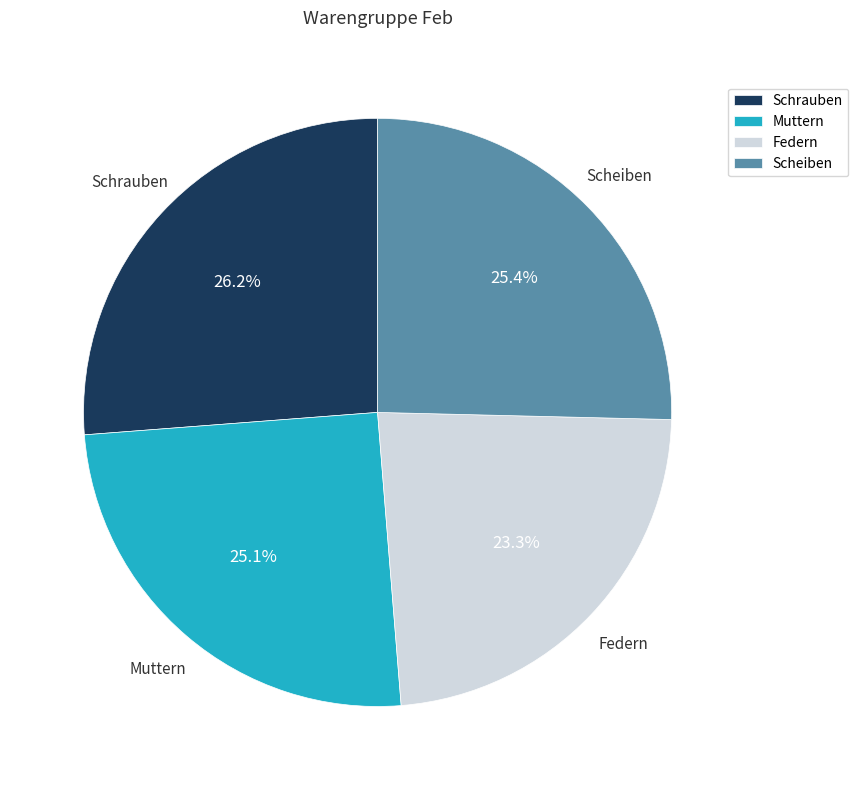

What percentage is NOT represented by Scheiben?

74.6%